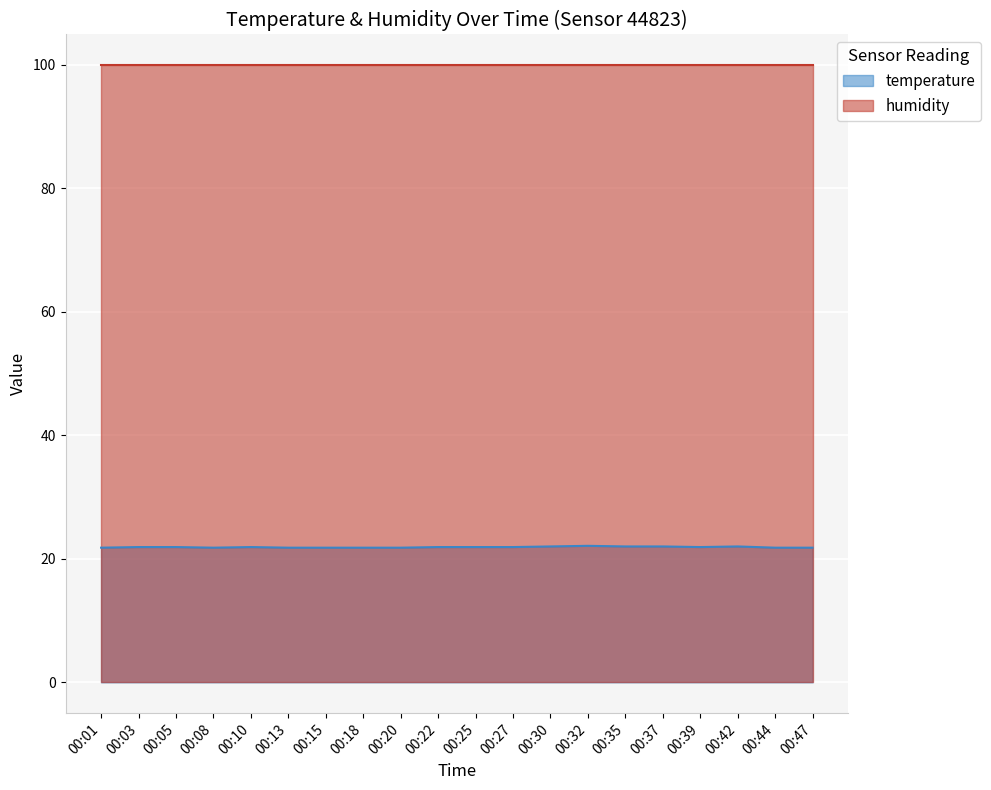

What is the maximum value shown in the chart?

99.9